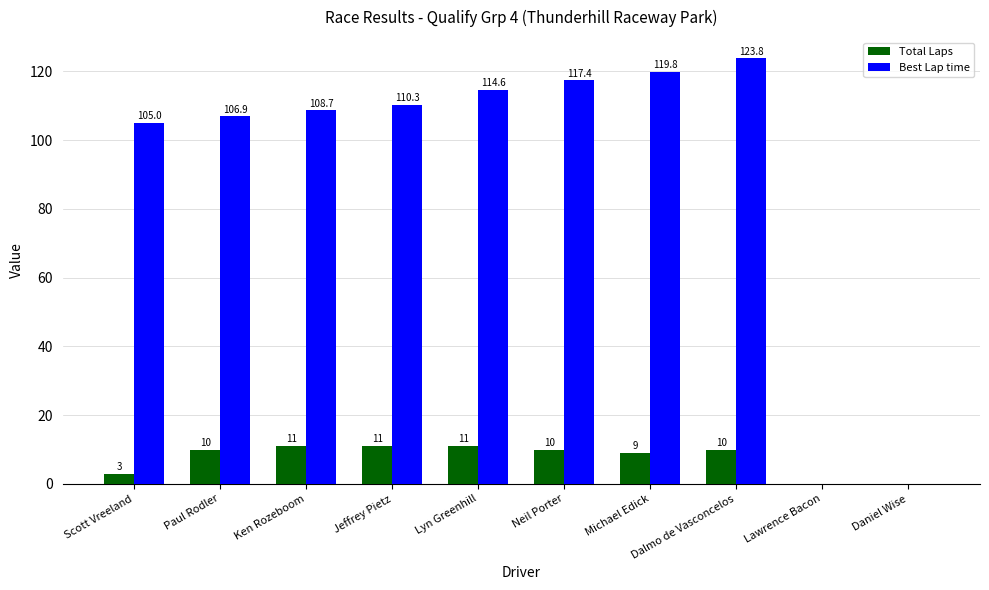

At which label does Best Lap time reach its peak?

Dalmo de Vasconcelos